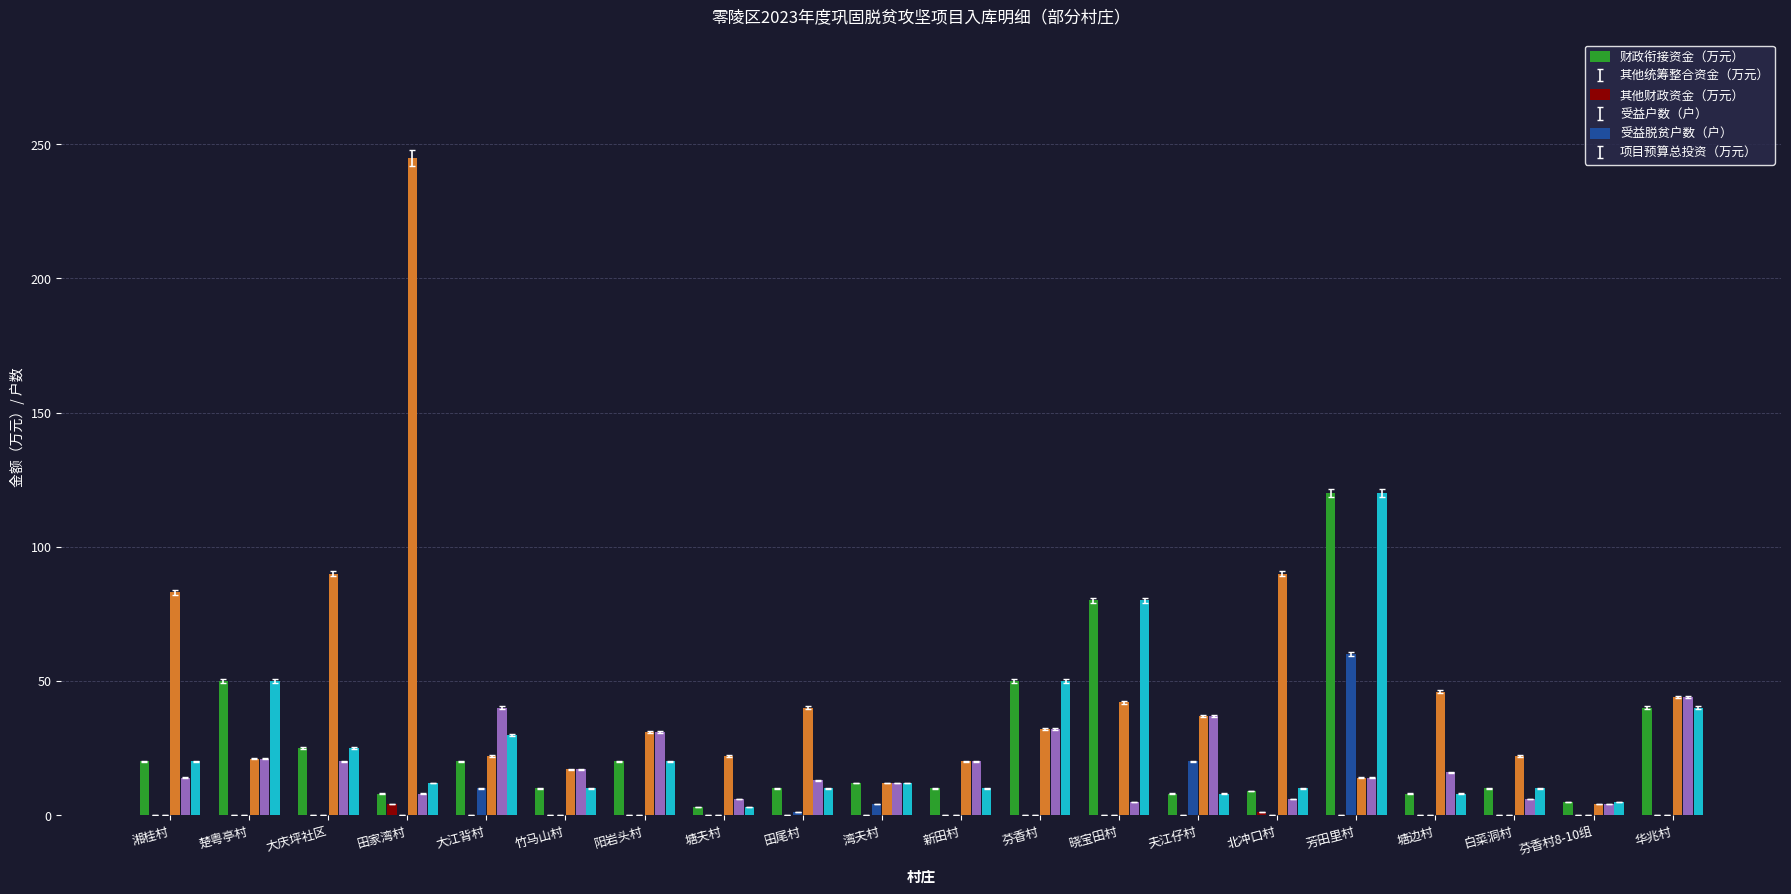

Which label corresponds to the largest value in the chart?

田家湾村